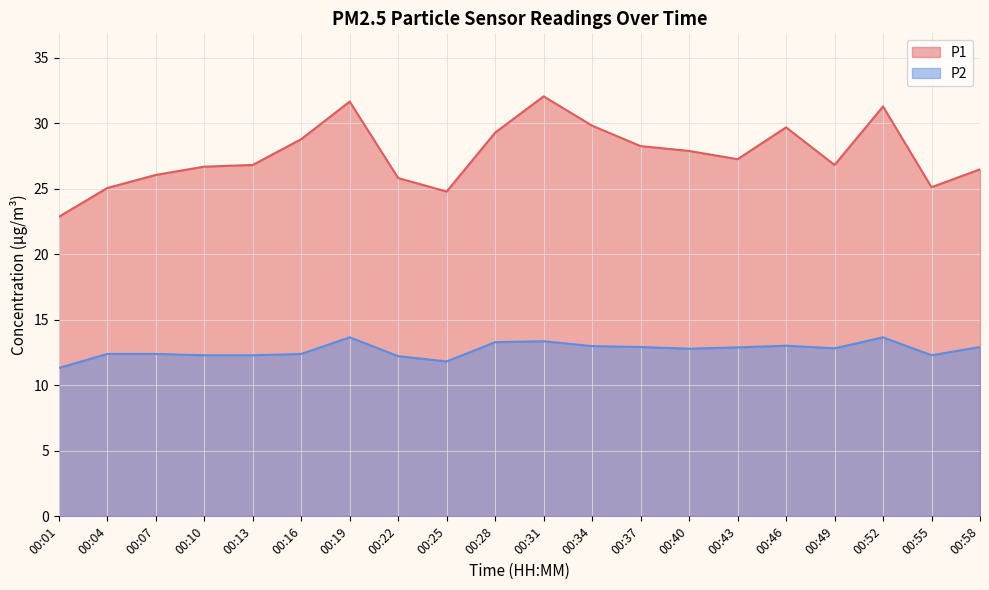

Which category has the highest value across all series?

00:31